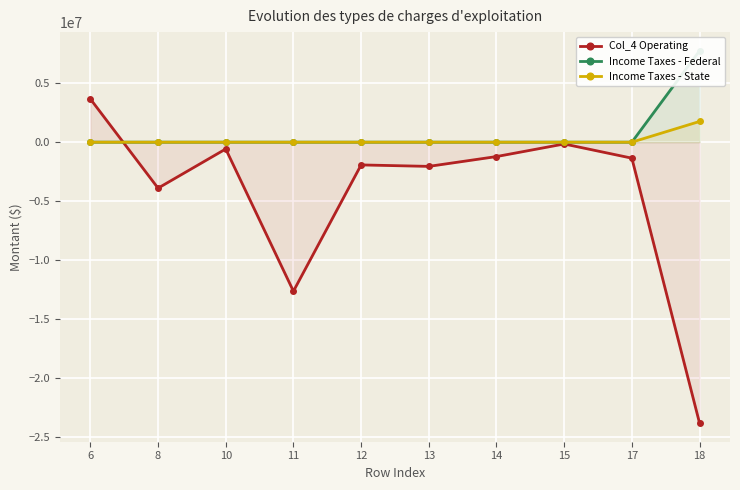

What value does the Income Taxes - State series have at 18?

1757057.1